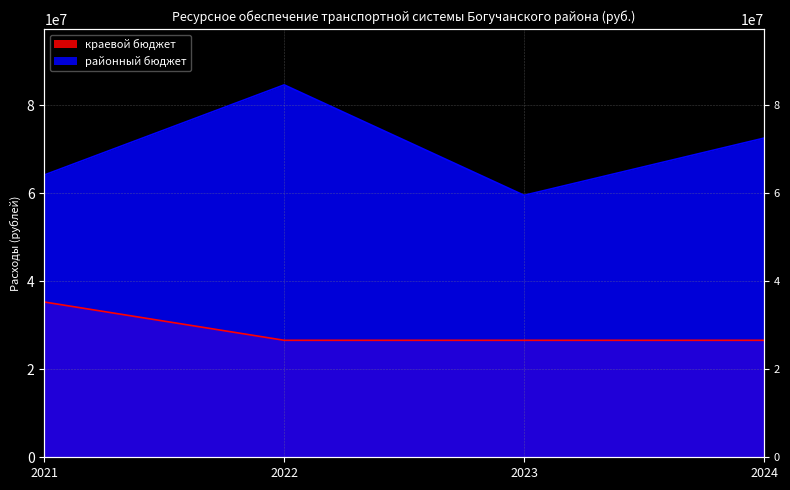

Reading left to right, extract all data points from this chart.

краевой бюджет: 2021=35293000	2022=26589100	2023=26589100	2024=26589100
районный бюджет: 2021=64160600	2022=84643150	2023=59540450	2024=72542550